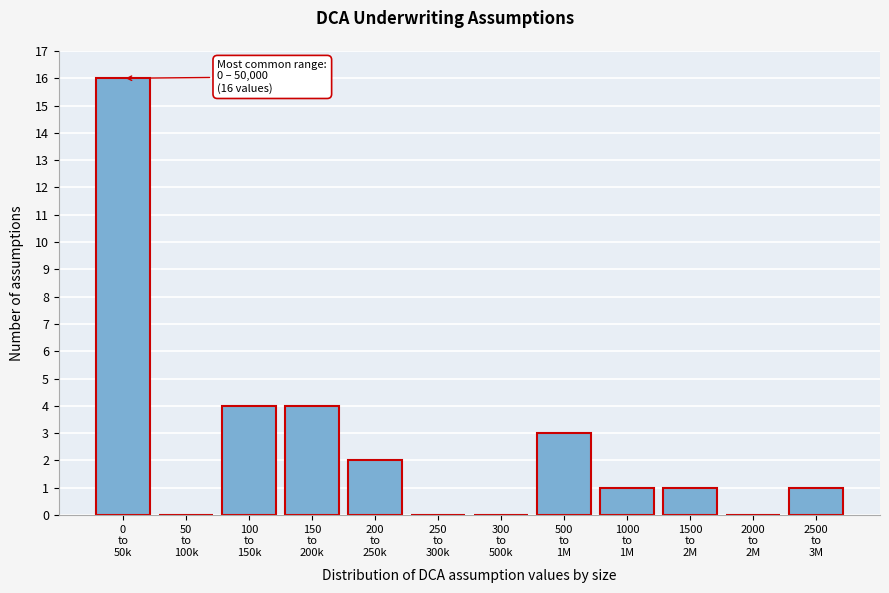

What is the maximum value shown in the chart?

16